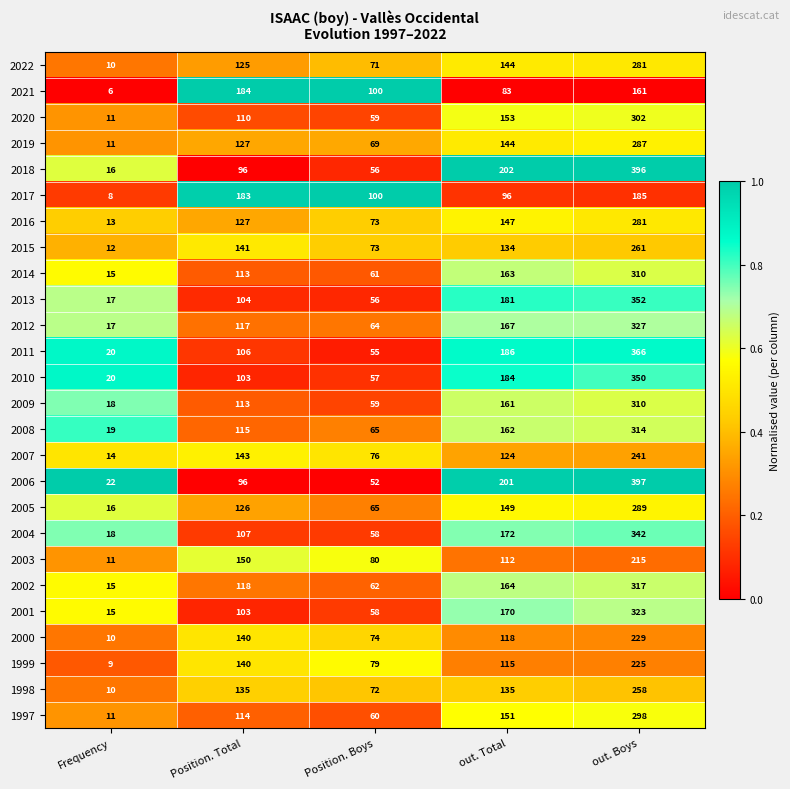

How many distinct data groups are displayed?

26